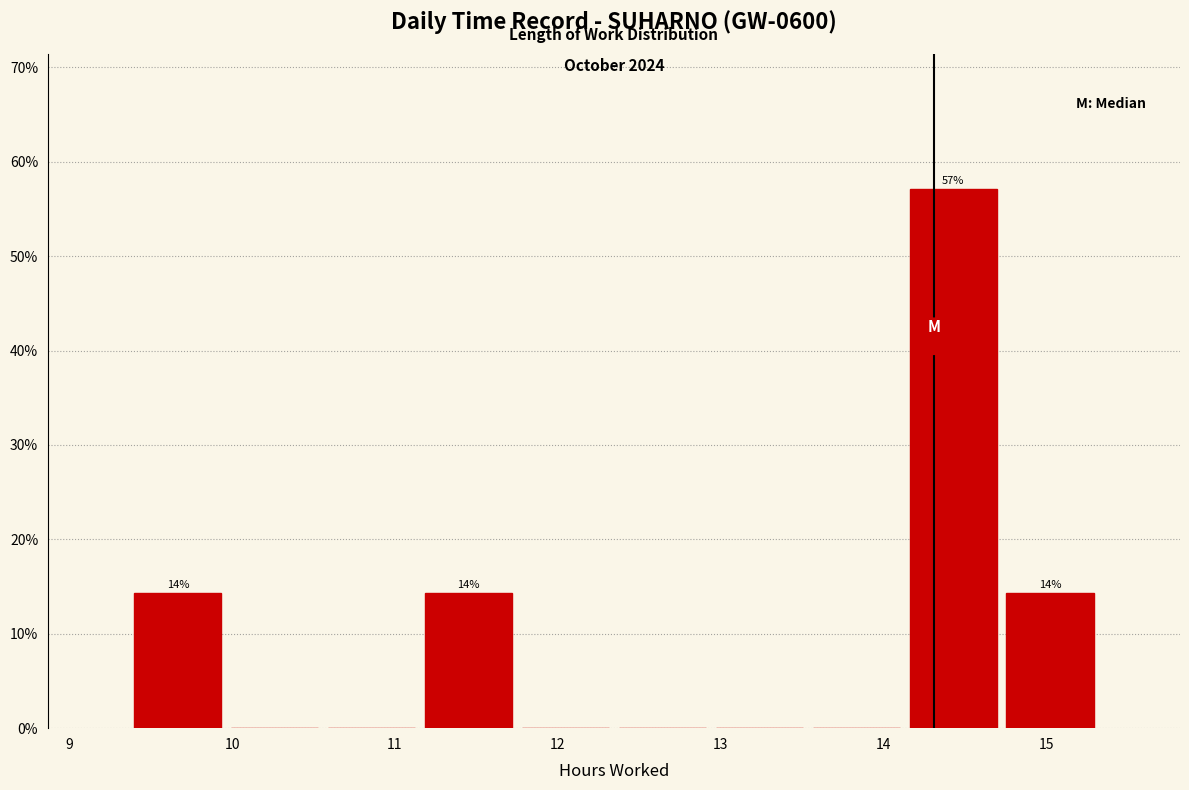

Over which range of the x-axis is the bar tallest?

14.1 to 14.7